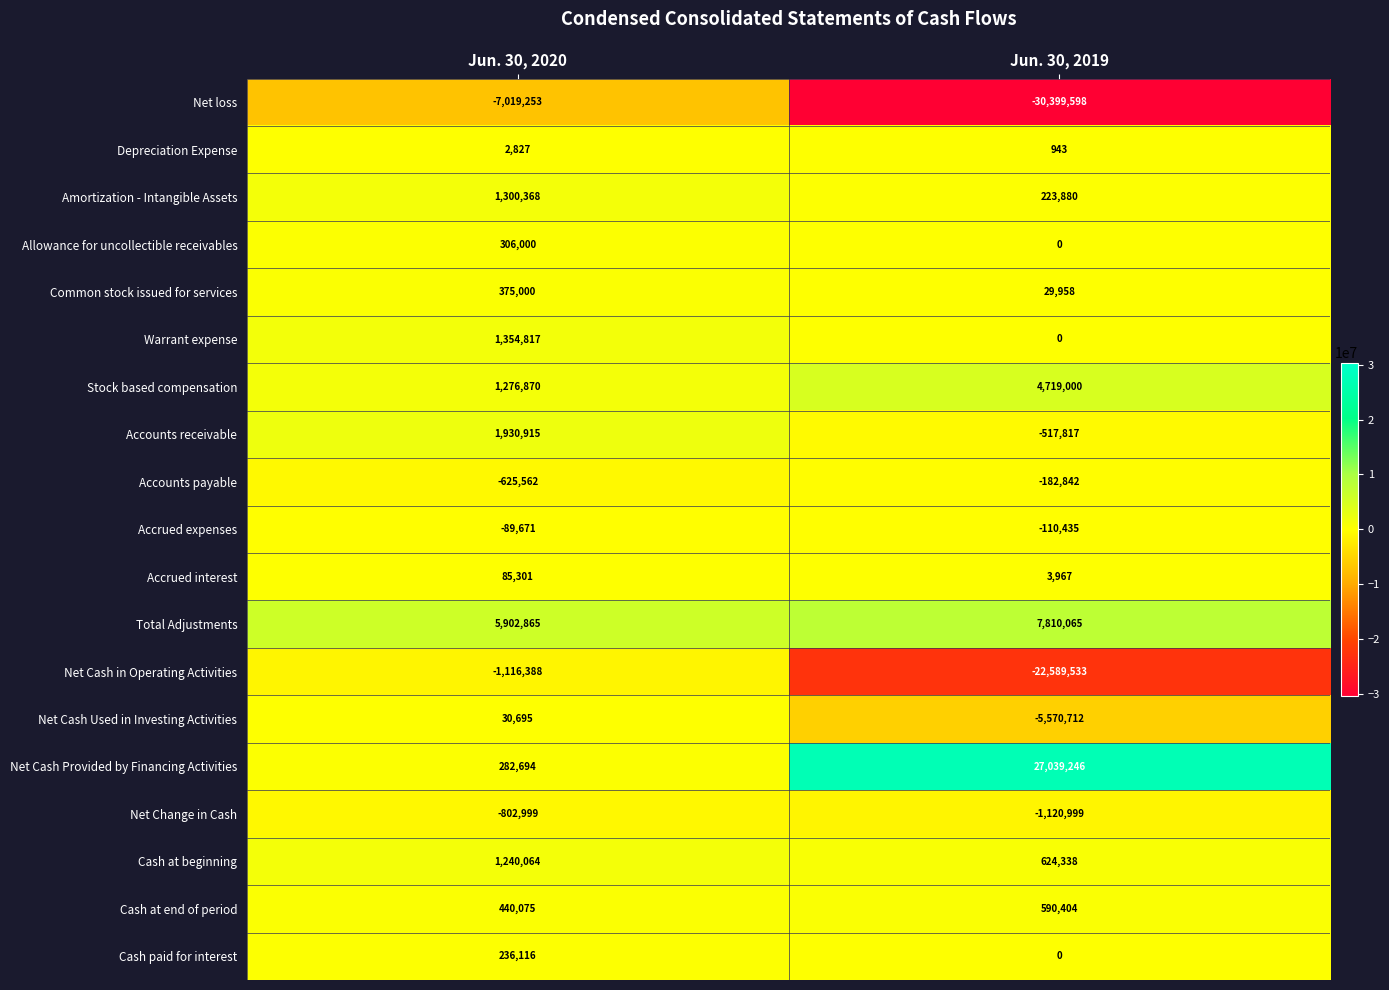

What is the maximum value shown in the chart?

27039246